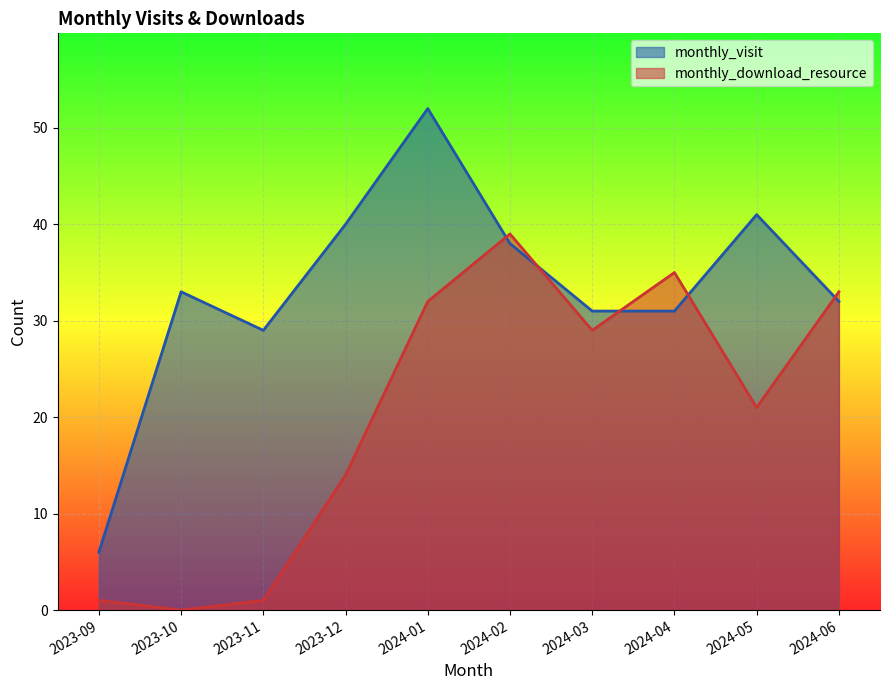

In monthly_download_resource, how many points are lower than both neighbors (excluding endpoints)?

3